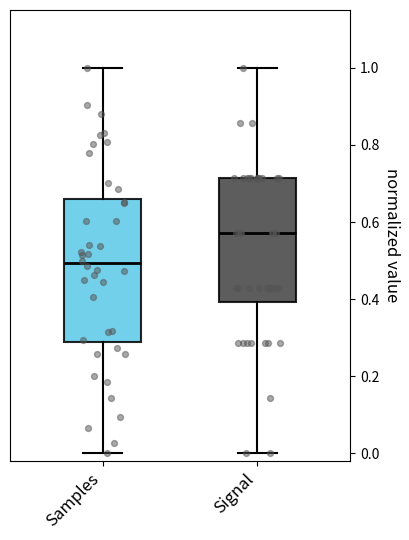

Where is the lower edge of the box for Samples on the y-axis? The values are not printed on the chart, so give them approximately, as read against the axis.

0.28